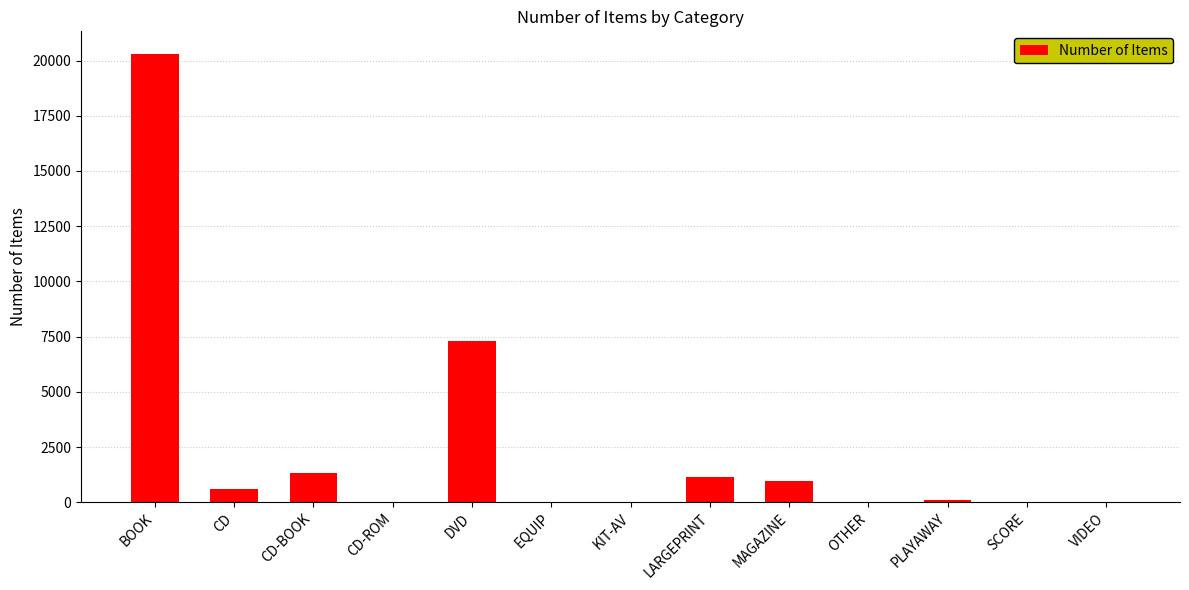

Is it true that the value at BOOK is 20307?

True